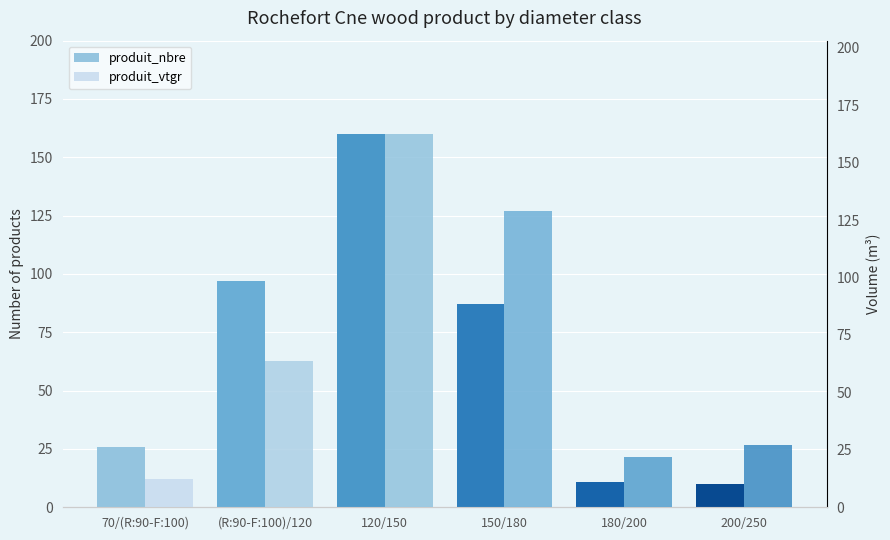

How many groups of bars are there?

6